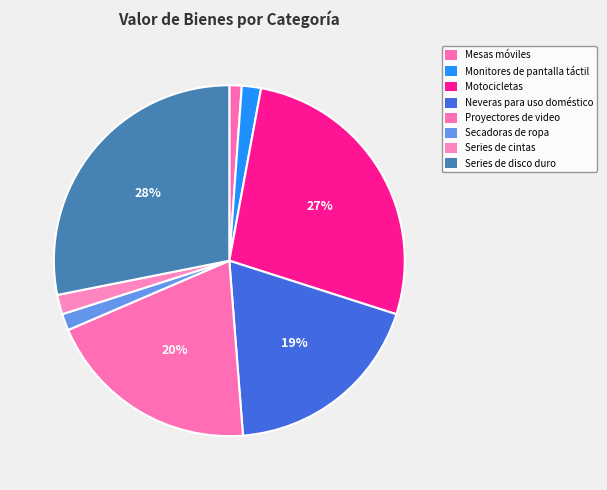

How many segments does this pie chart have?

8